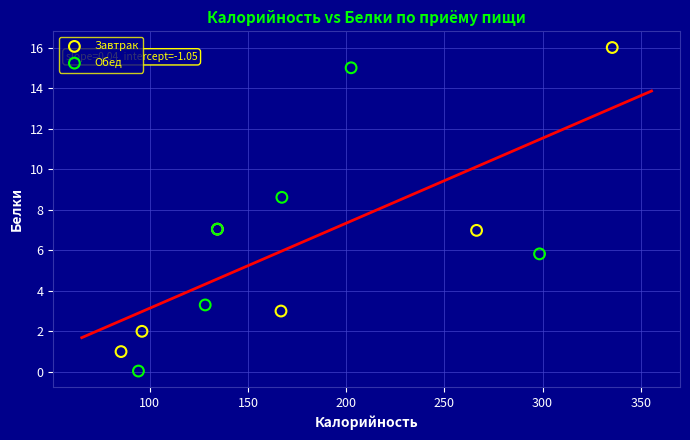

What are all the series names shown in the legend?

Завтрак, Обед